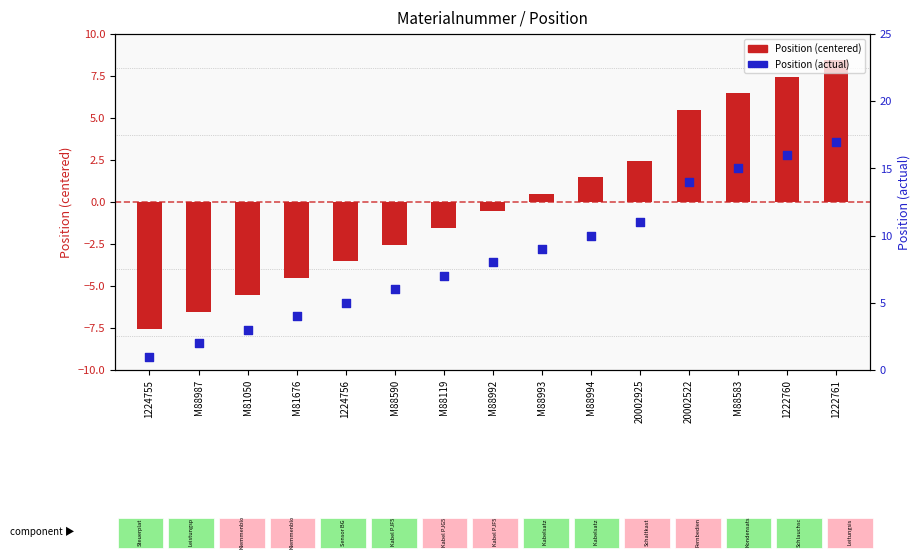

At which category is the sum across all series the highest?

1222761